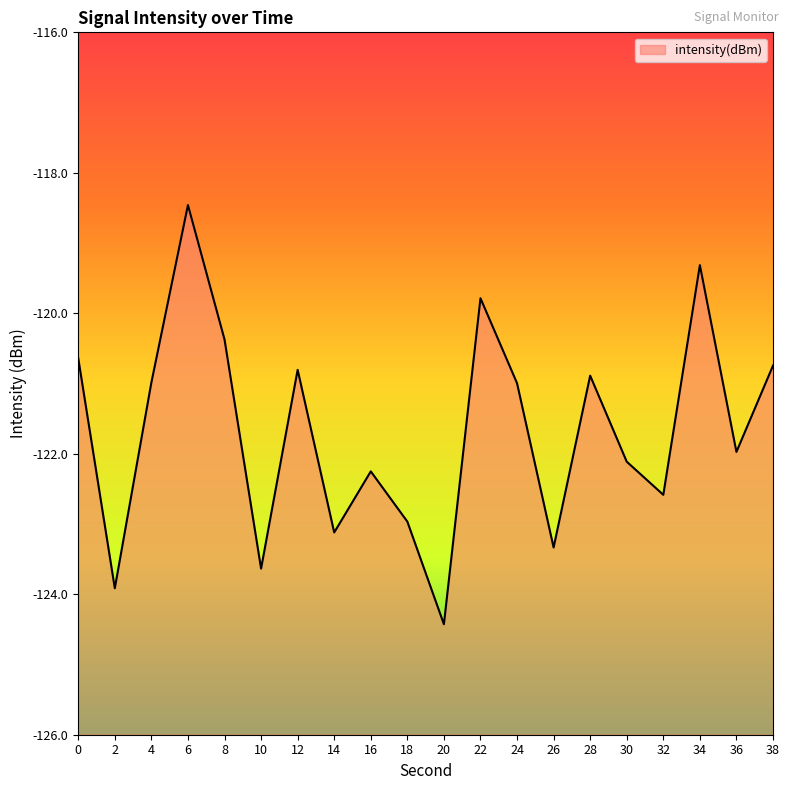

At which category does the data reach its first local peak?

6